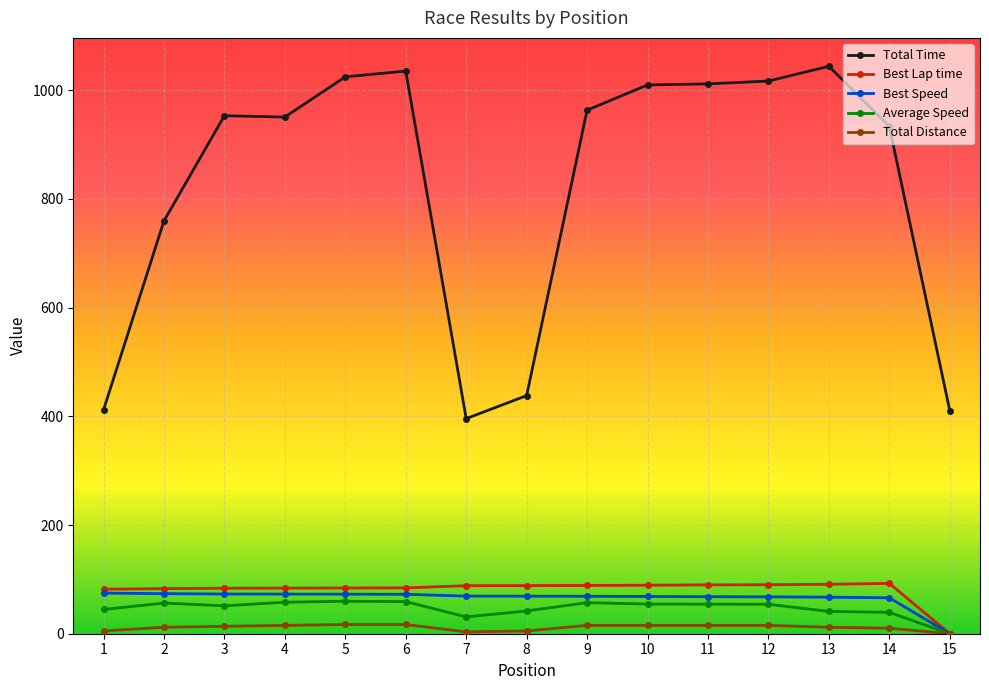

Is the value of Average Speed at 2 greater than the value of Best Lap time at 14?

No